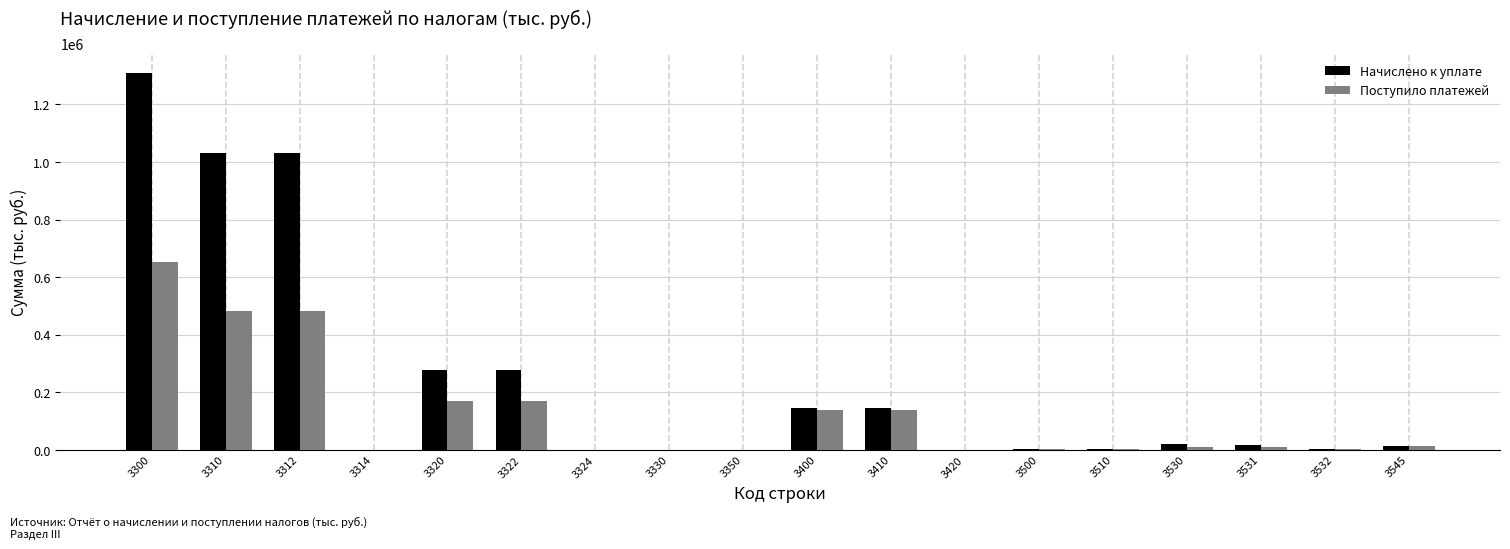

Which series has the largest total across all categories?

Начислено к уплате